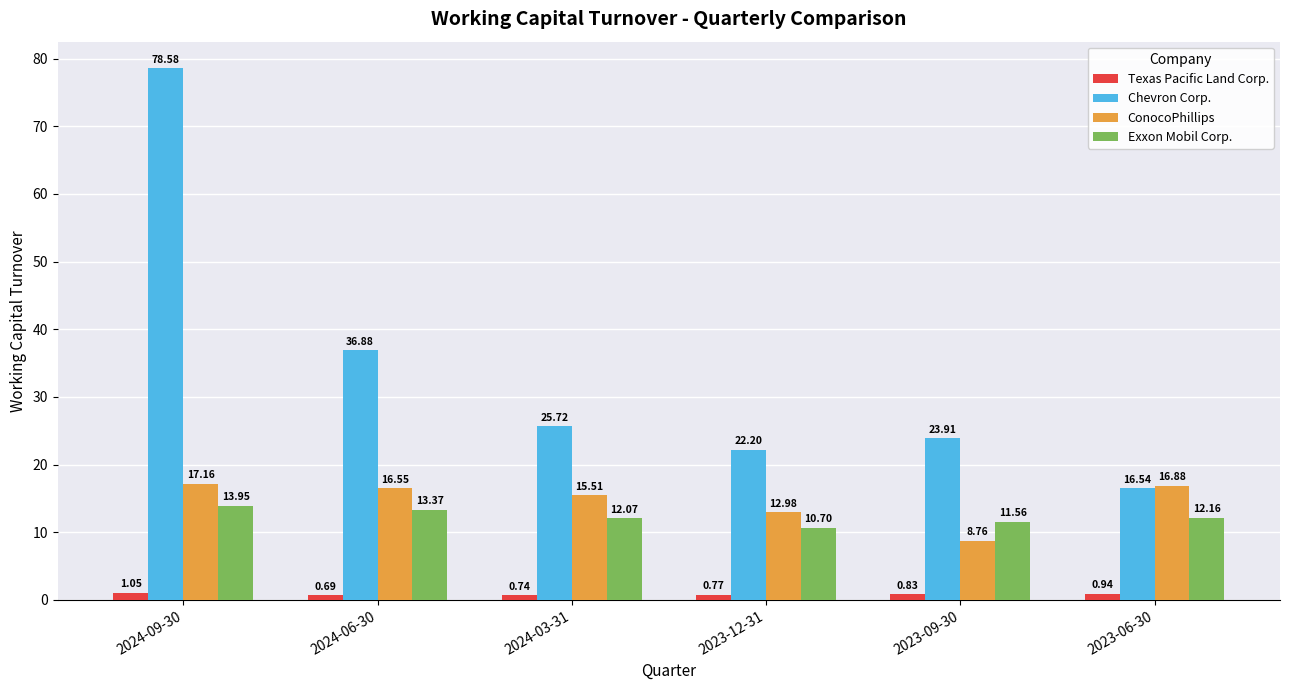

At which label does Exxon Mobil Corp. first exceed 12?

2024-09-30